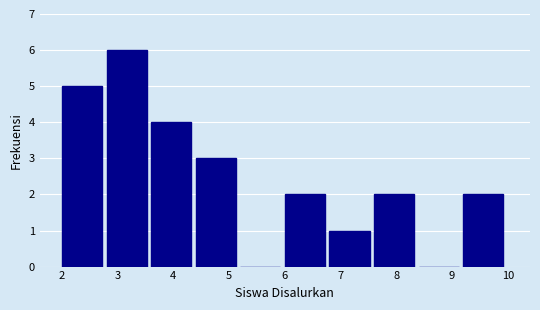

What is the height of the bar covering 6.0 to 6.8 on the x-axis? The values are not printed on the chart, so give them approximately, as read against the axis.

2